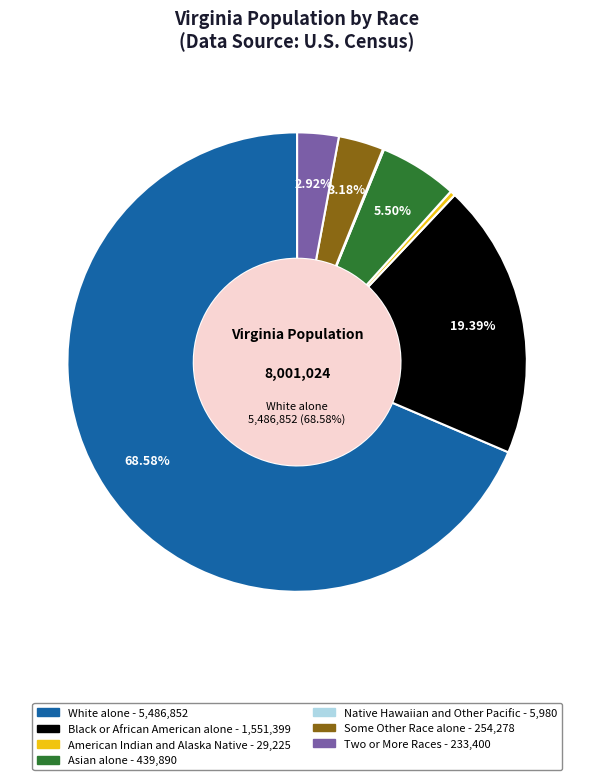

Is there a majority slice in this chart?

Yes